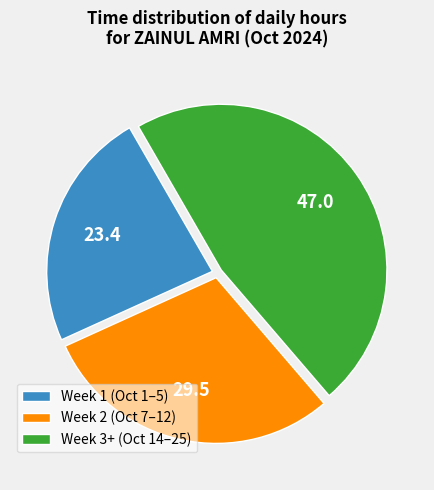

What is the ratio of the value at Week 3+ (Oct 14–25) to the value at Week 1 (Oct 1–5)?

2.0